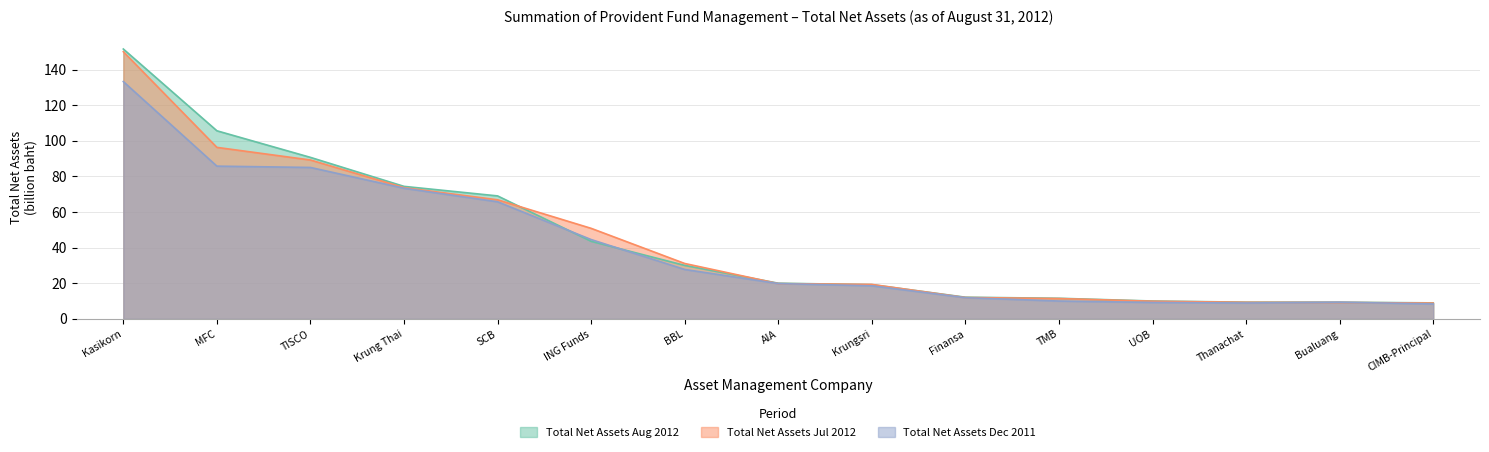

What position from the right is SCB?

11